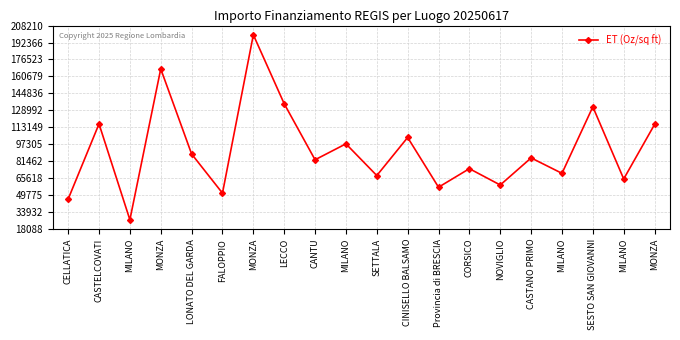

Which category has the lowest value across all series?

MILANO